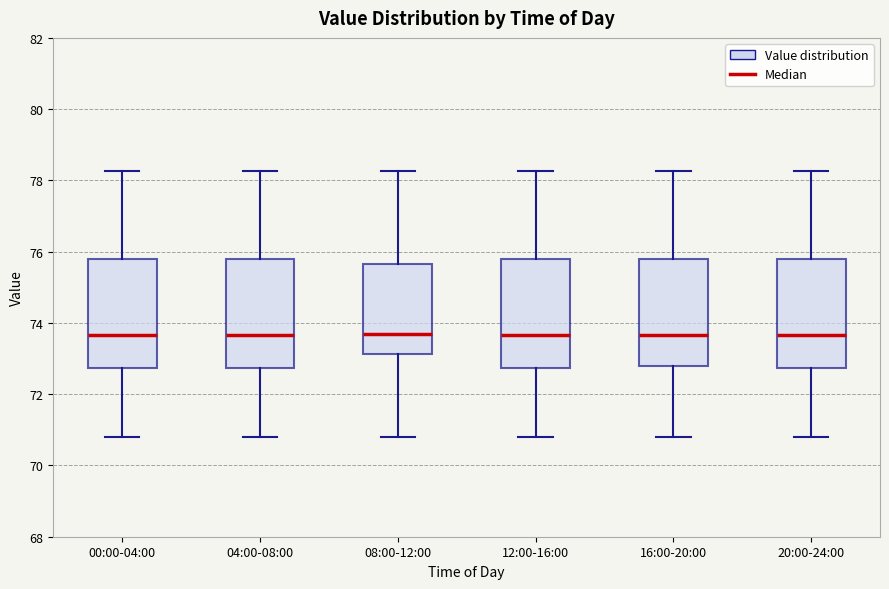

Reading left to right, read every box against the y-axis: the position of its median line, the range the box covers, and the ends of its whiskers. The values are not printed on the chart, so give them approximately, as read against the axis.

00:00-04:00: median 73.6, box 72.8 to 75.8, whiskers 70.8 to 78.2
04:00-08:00: median 73.6, box 72.8 to 75.8, whiskers 70.8 to 78.2
08:00-12:00: median 73.6, box 73.2 to 75.6, whiskers 70.8 to 78.2
12:00-16:00: median 73.6, box 72.8 to 75.8, whiskers 70.8 to 78.2
16:00-20:00: median 73.6, box 72.8 to 75.8, whiskers 70.8 to 78.2
20:00-24:00: median 73.6, box 72.8 to 75.8, whiskers 70.8 to 78.2